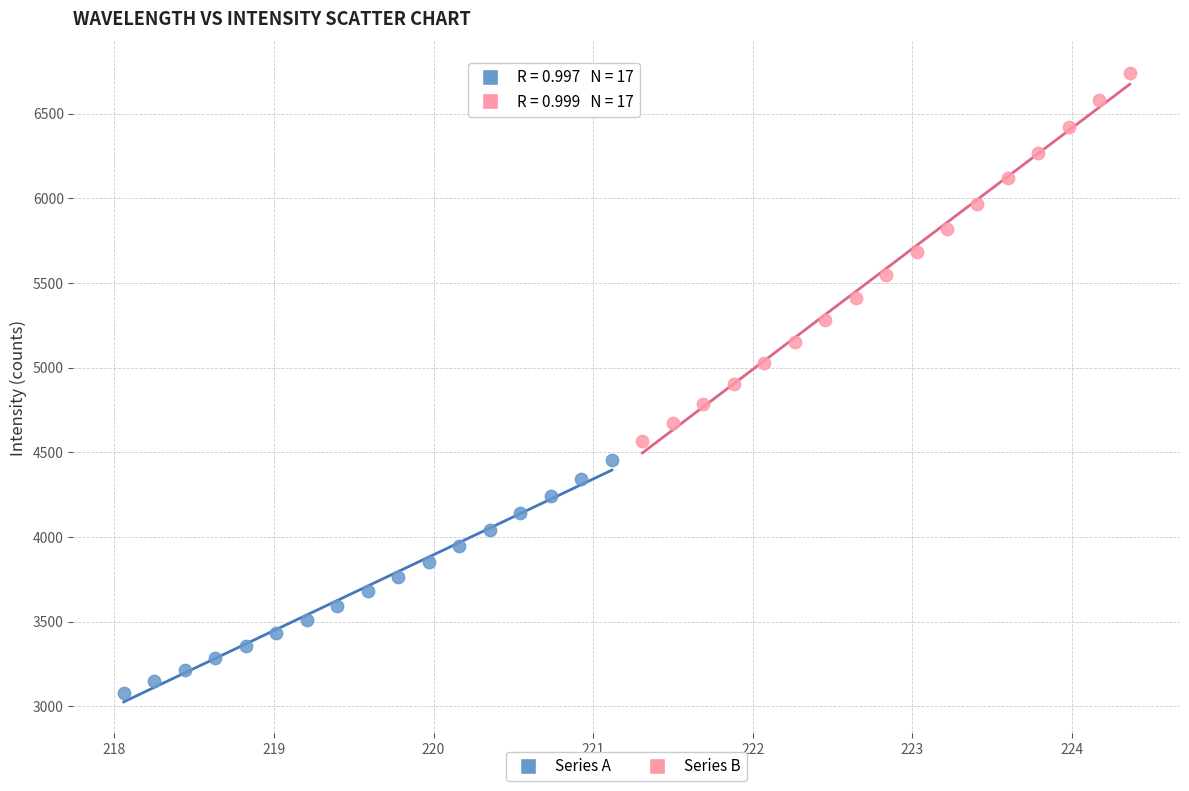

Which series has the widest spread of Y values?

Series B